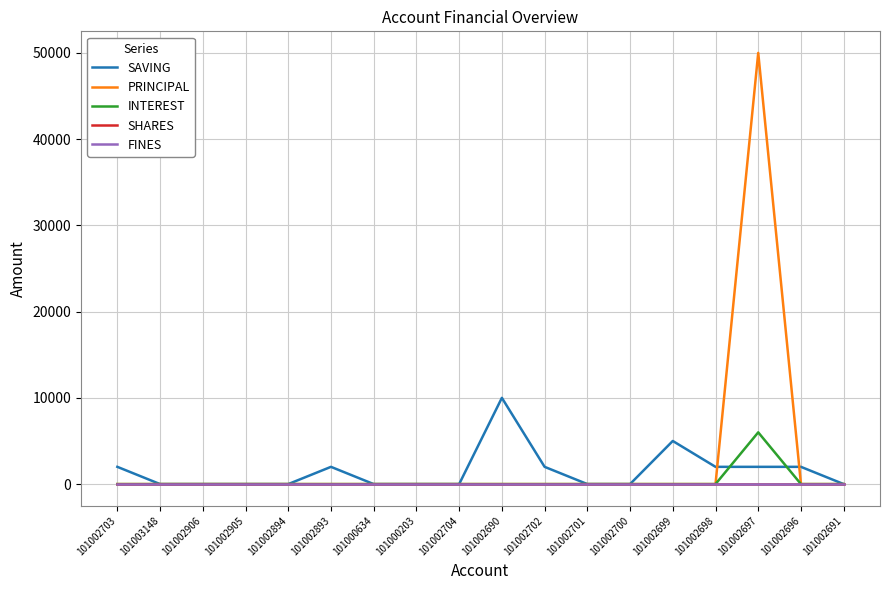

Does the chart have visible grid lines?

Yes